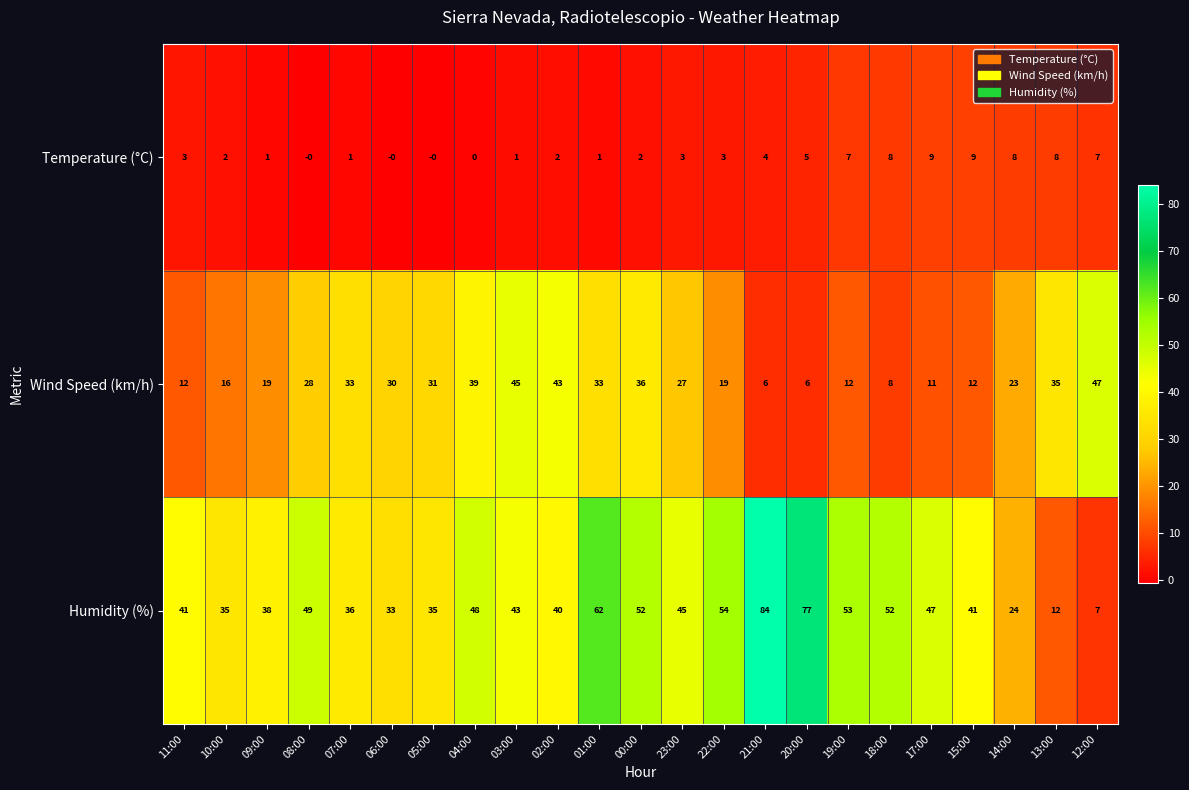

List the series in order of their peak value, lowest first.

Temperature (°C), Wind Speed (km/h), Humidity (%)